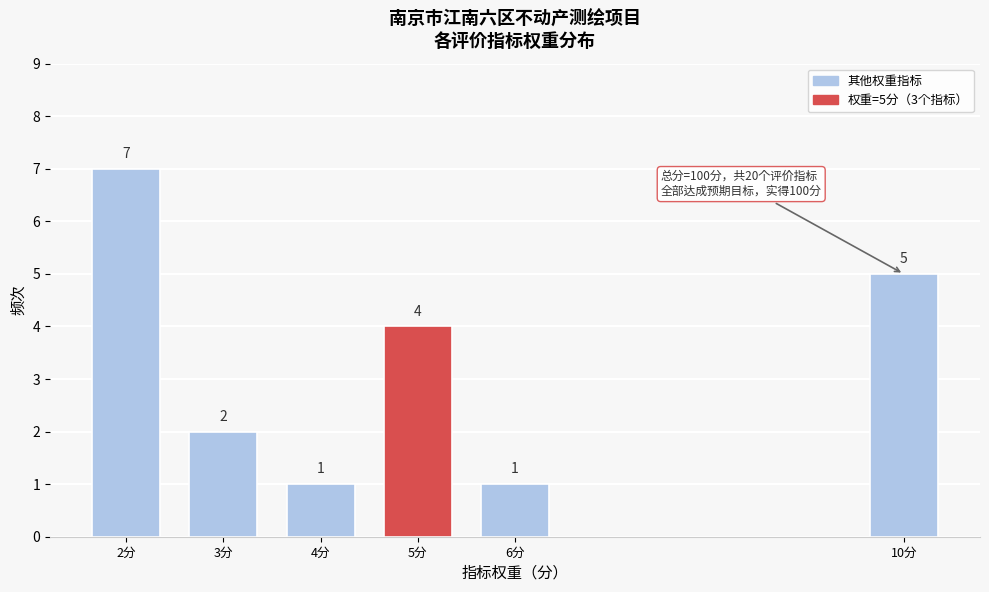

Reading right to left, extract all data points from this chart.

10分=5	6分=1	5分=4	4分=1	3分=2	2分=7